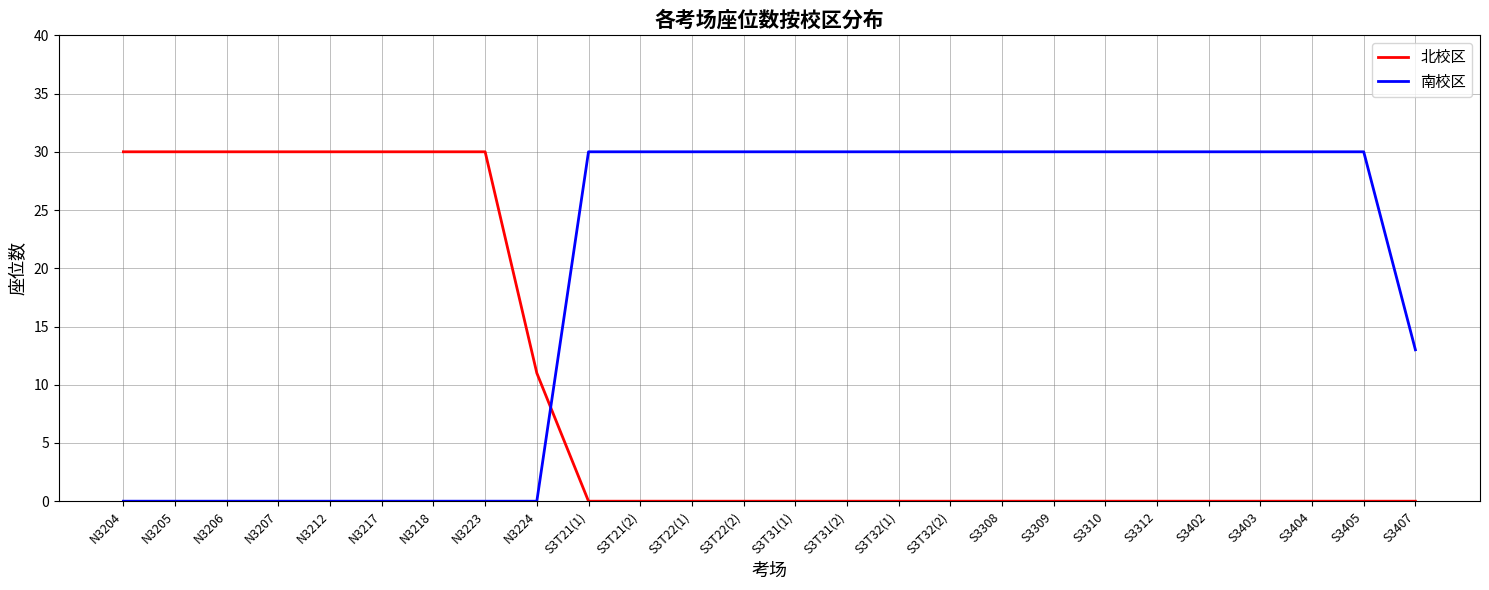

What is the greatest value displayed?

30